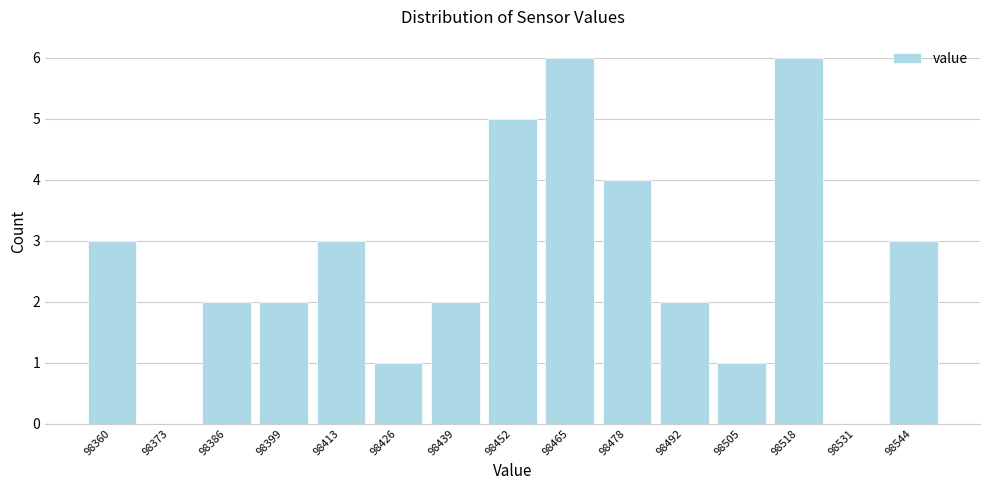

Reading left to right, what are all the values shown in this chart?

98360=3	98373=0	98386=2	98399=2	98413=3	98426=1	98439=2	98452=5	98465=6	98478=4	98492=2	98505=1	98518=6	98531=0	98544=3